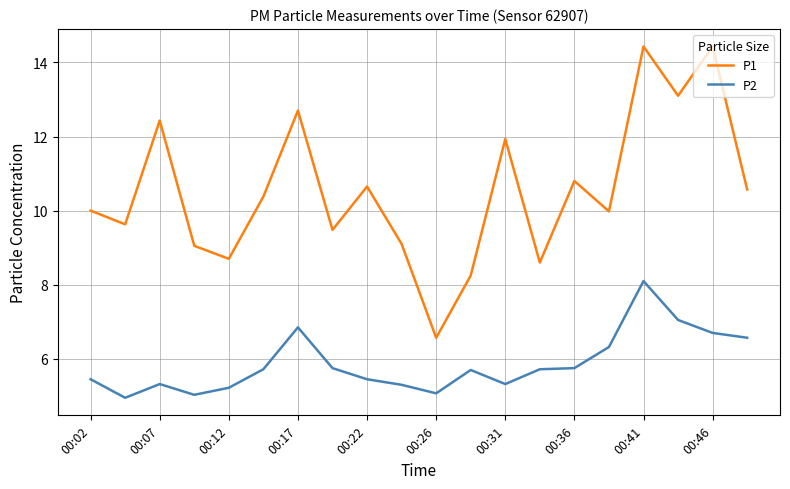

Which series has the largest total across all categories?

P1